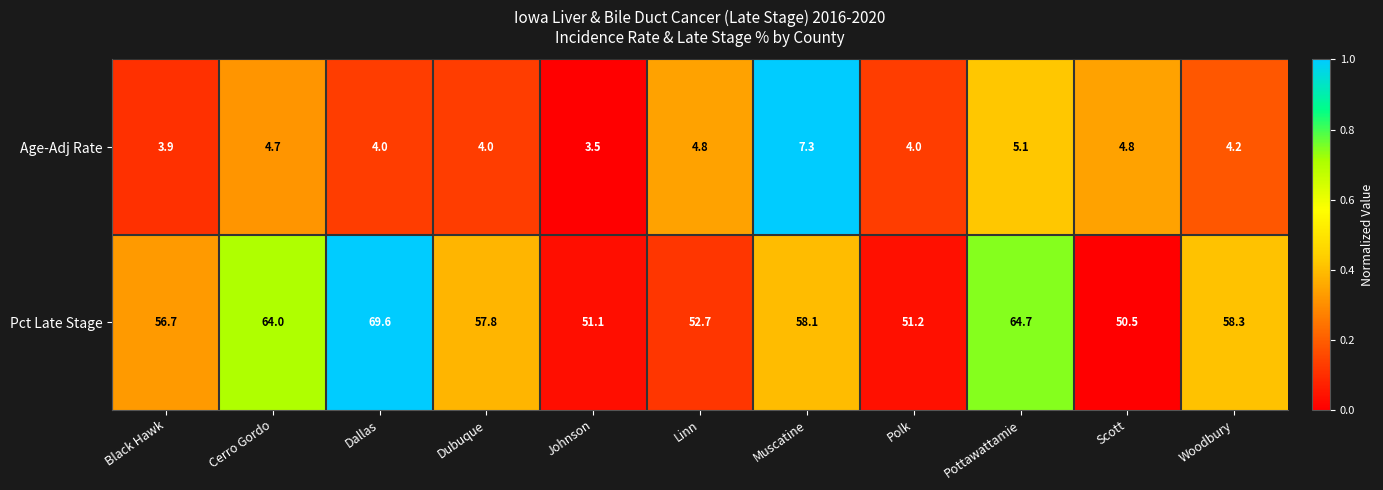

Reading left to right, transcribe all the data shown in this chart.

Age-Adj Rate: Black Hawk=3.9	Cerro Gordo=4.7	Dallas=4.0	Dubuque=4.0	Johnson=3.5	Linn=4.8	Muscatine=7.3	Polk=4.0	Pottawattamie=5.1	Scott=4.8	Woodbury=4.2
Pct Late Stage: Black Hawk=56.7	Cerro Gordo=64.0	Dallas=69.6	Dubuque=57.8	Johnson=51.1	Linn=52.7	Muscatine=58.1	Polk=51.2	Pottawattamie=64.7	Scott=50.5	Woodbury=58.3